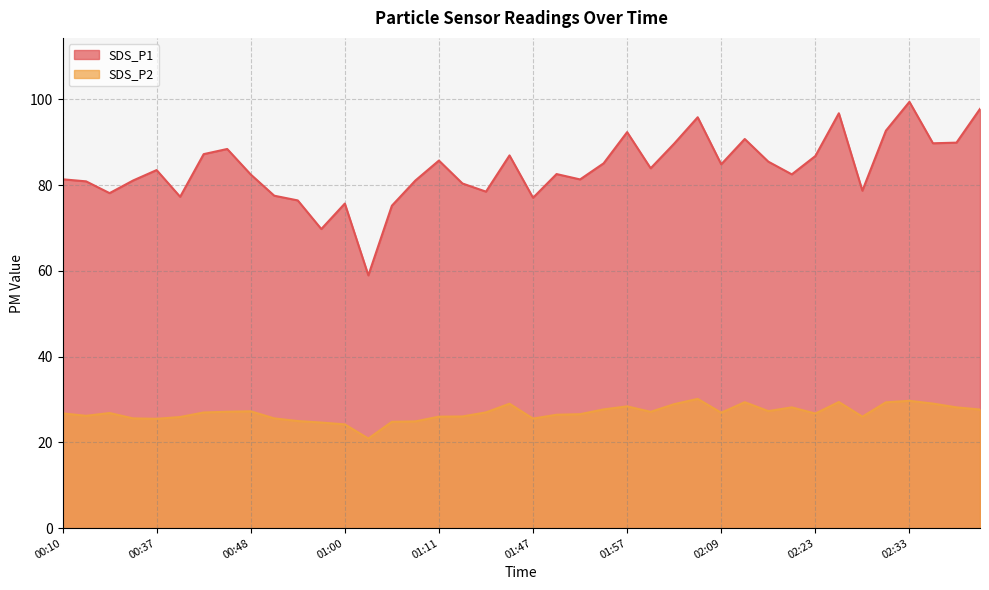

Rank the series by their maximum value, from lowest to highest.

SDS_P2, SDS_P1